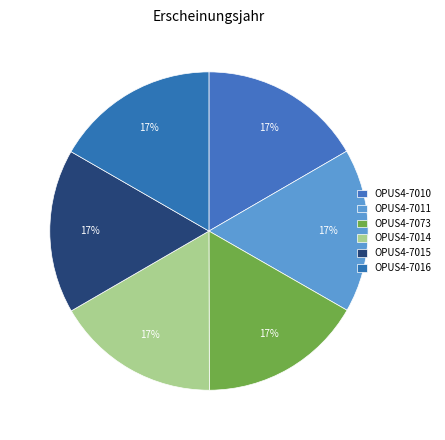

Rank the categories by value from lowest to highest.

OPUS4-7010, OPUS4-7011, OPUS4-7073, OPUS4-7014, OPUS4-7015, OPUS4-7016